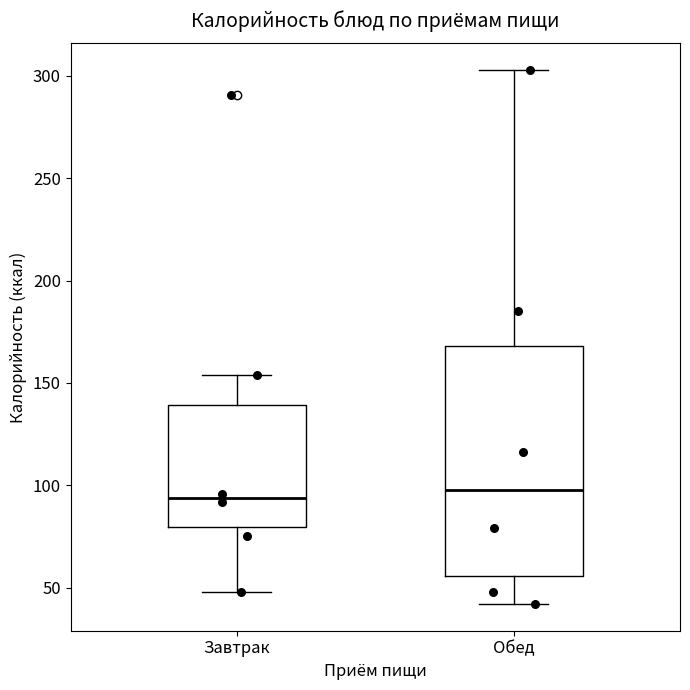

Reading left to right, transcribe this box plot: for each box, give where its median line is, the range the box spans, and where its two whiskers end, as read against the y-axis. The values are not printed on the chart, so give them approximately, as read against the axis.

Завтрак: median 95, box 80 to 140, whiskers 50 to 155
Обед: median 100, box 55 to 170, whiskers 40 to 305